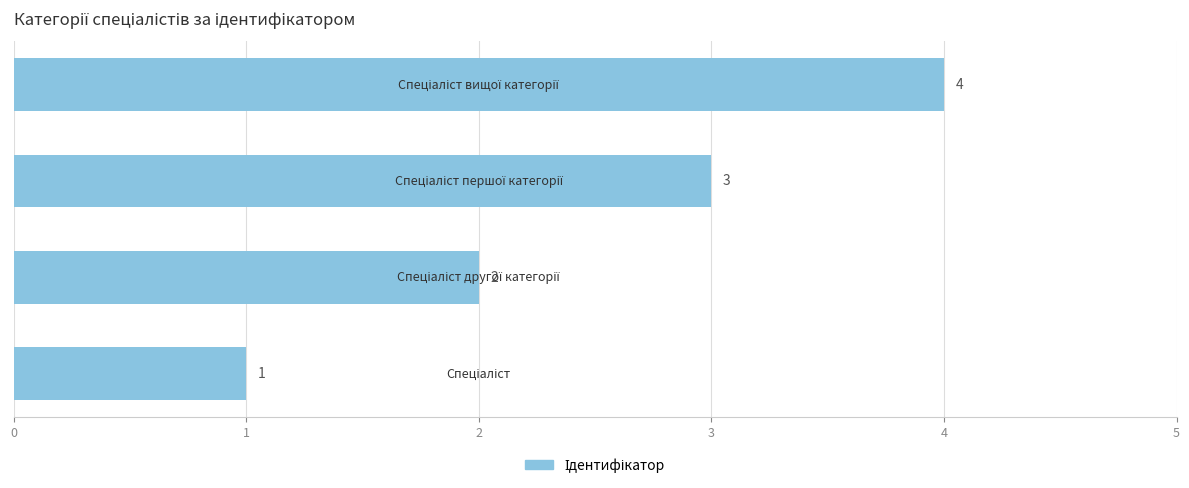

Count the values in the range 2 to 4.

3